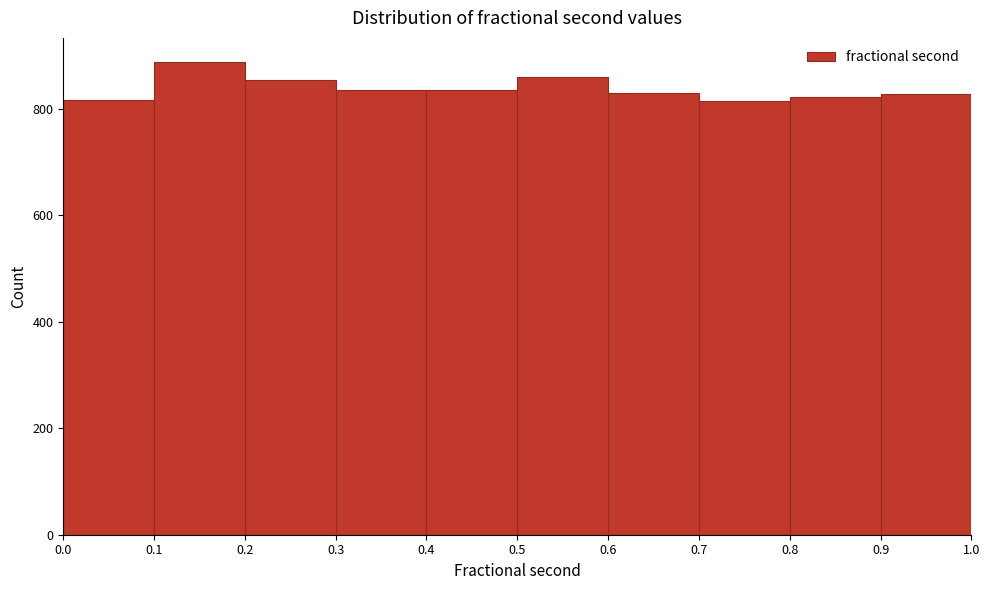

Reading left to right, list every bar in this chart as the range it spans on the x-axis followed by its height. The values are not printed on the chart, so give them approximately, as read against the axis.

0.0 to 0.1: 820
0.1 to 0.2: 880
0.2 to 0.3: 860
0.3 to 0.4: 840
0.4 to 0.5: 840
0.5 to 0.6: 860
0.6 to 0.7: 820
0.7 to 0.8: 820
0.8 to 0.9: 820
0.9 to 1.0: 820